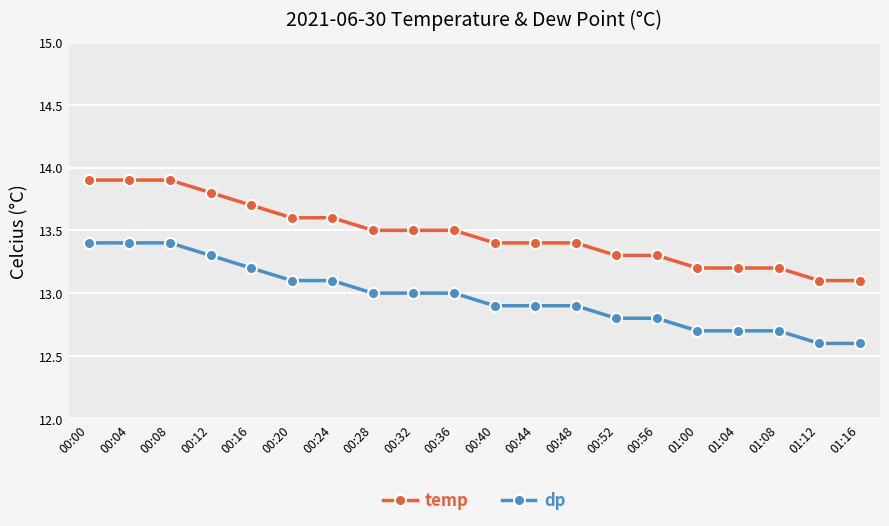

What is the sum of the temp values at 00:48 and 00:24?

27.0